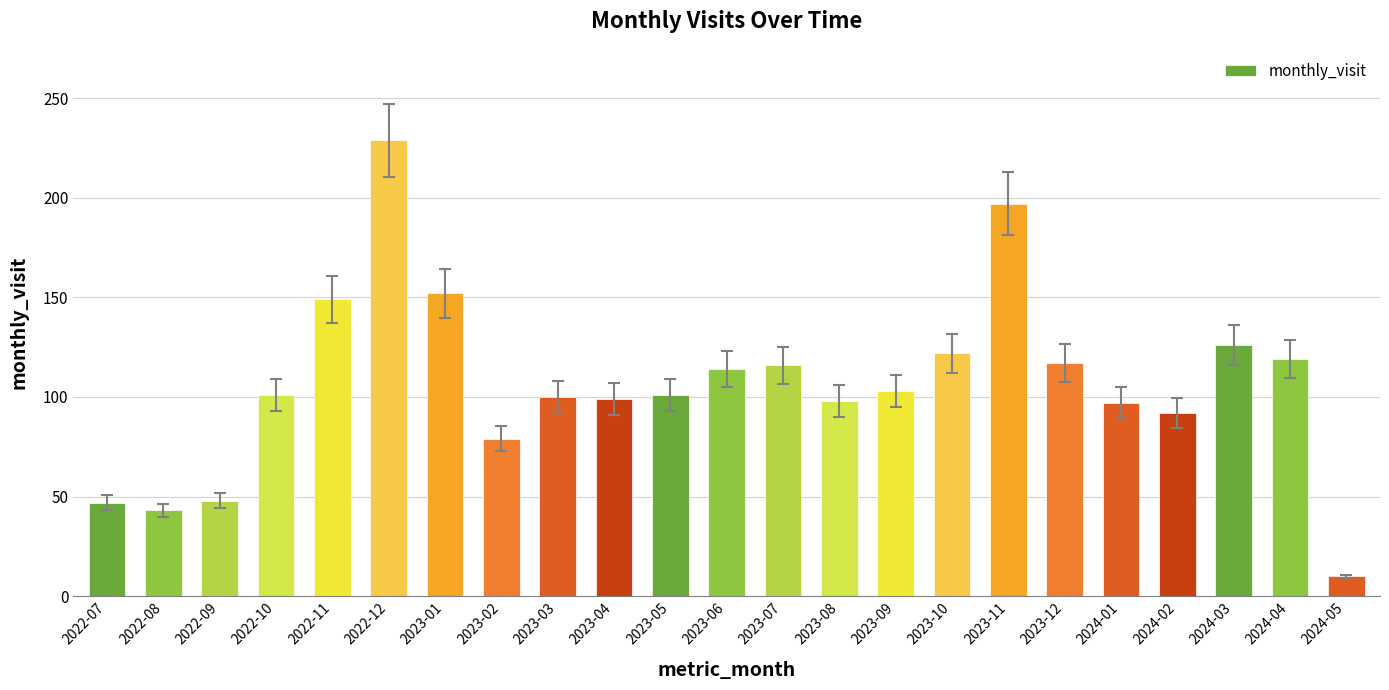

What is the maximum value shown in the chart?

229